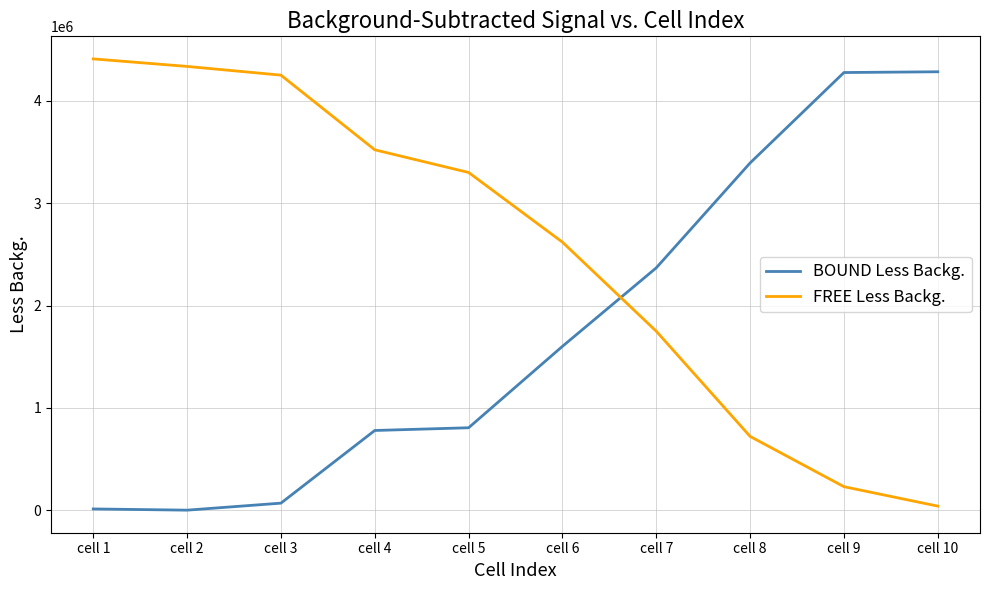

True or false: FREE Less Backg. has more than 1 points higher than both neighbors.

False